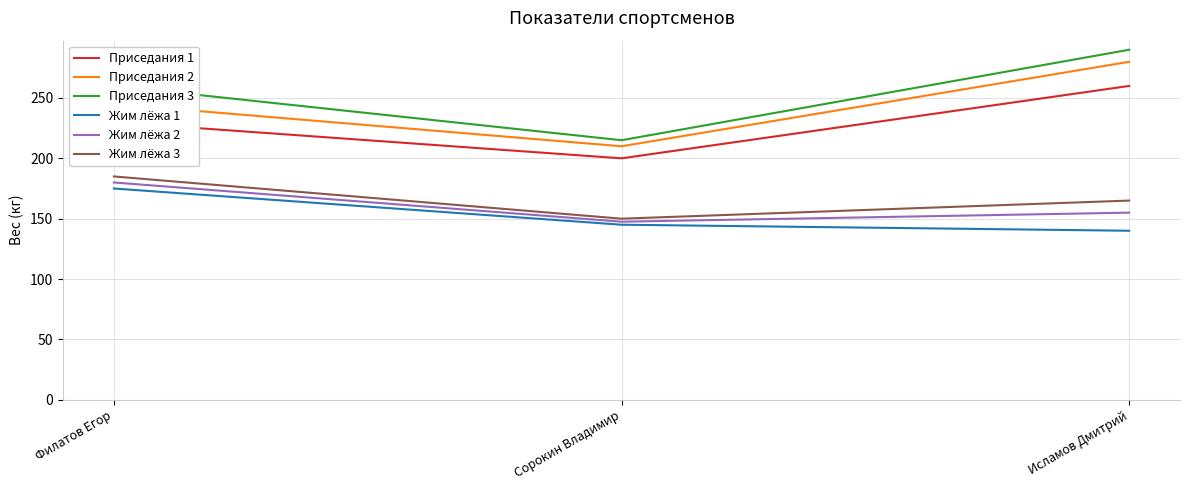

What is the difference between the highest and lowest values at Филатов Егор?

85.0